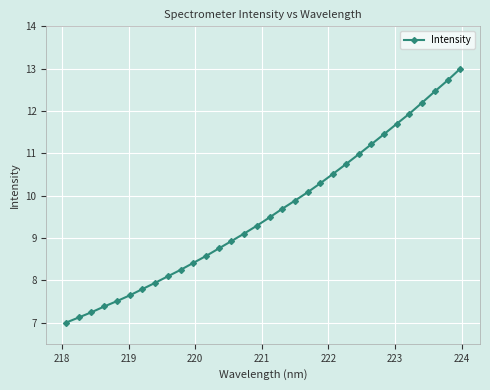

What is the difference between the maximum and second lowest values?

5.9